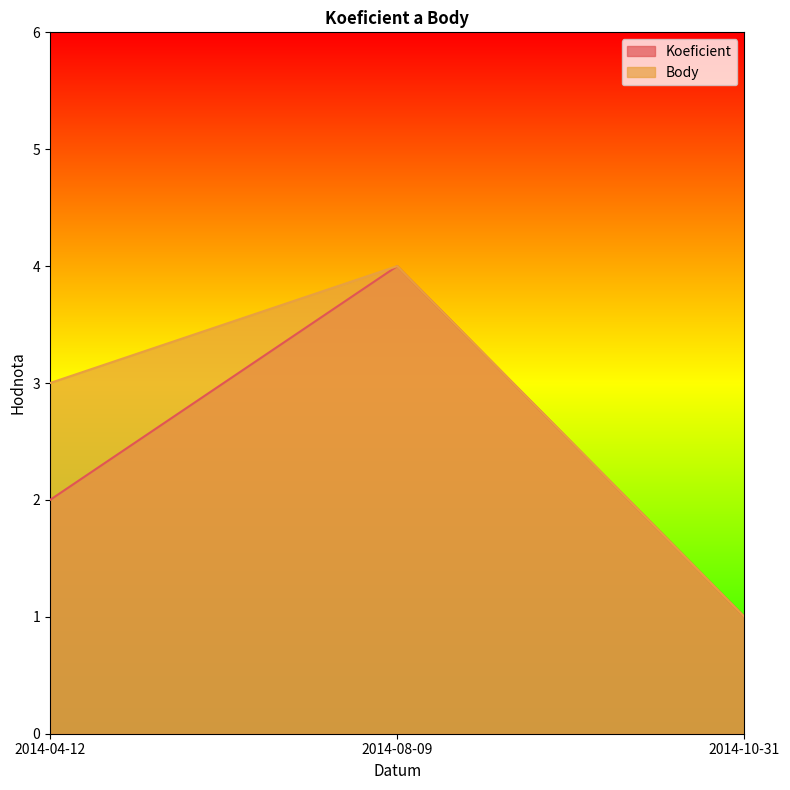

Where does the Body series first go above 3?

2014-08-09